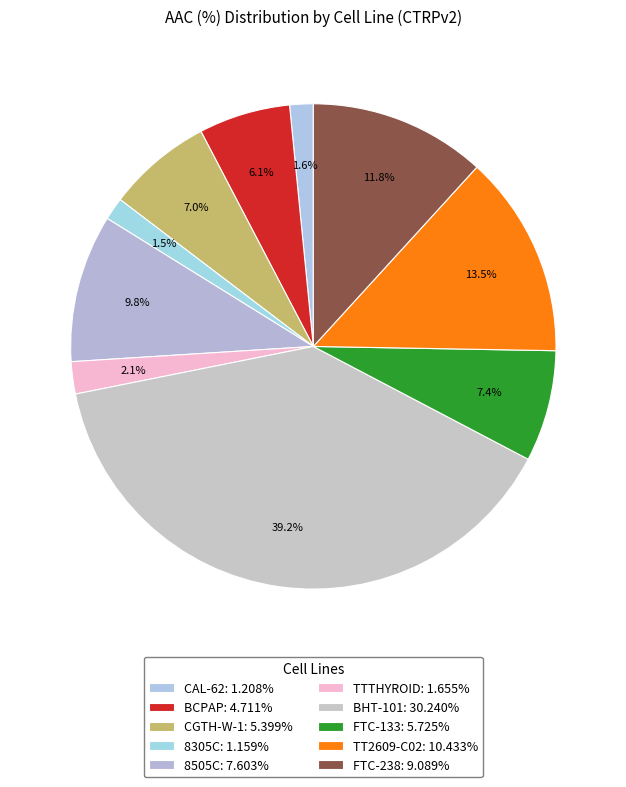

Which category has the smallest portion of the pie?

8305C